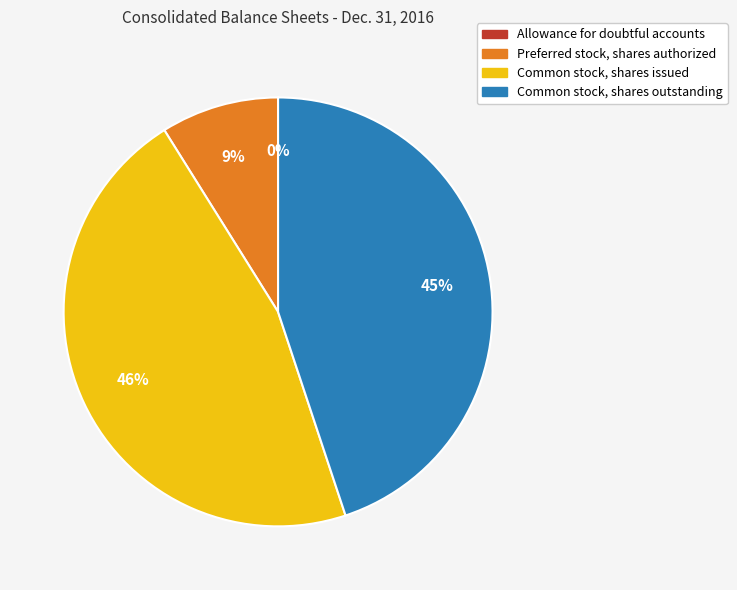

To the nearest percent, what is the combined percentage of Common stock, shares issued and Preferred stock, shares authorized?

55%